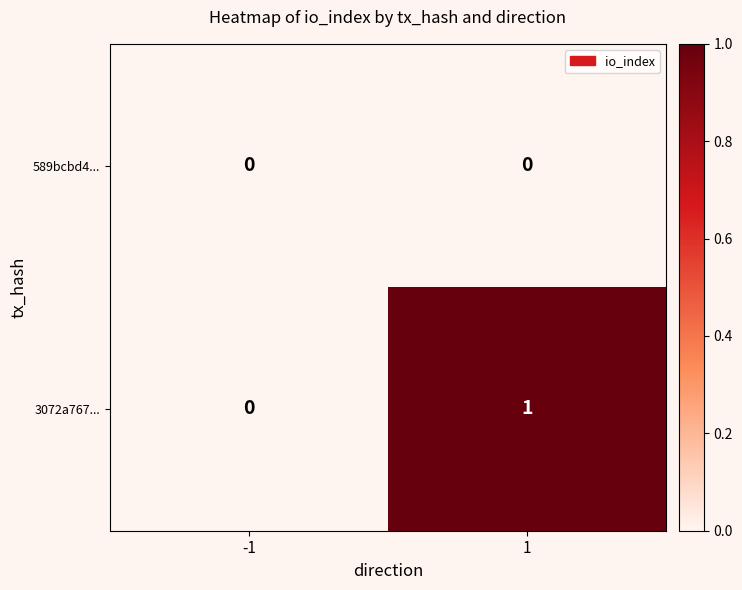

Is it true that 3072a767... equals 0 at 1?

False